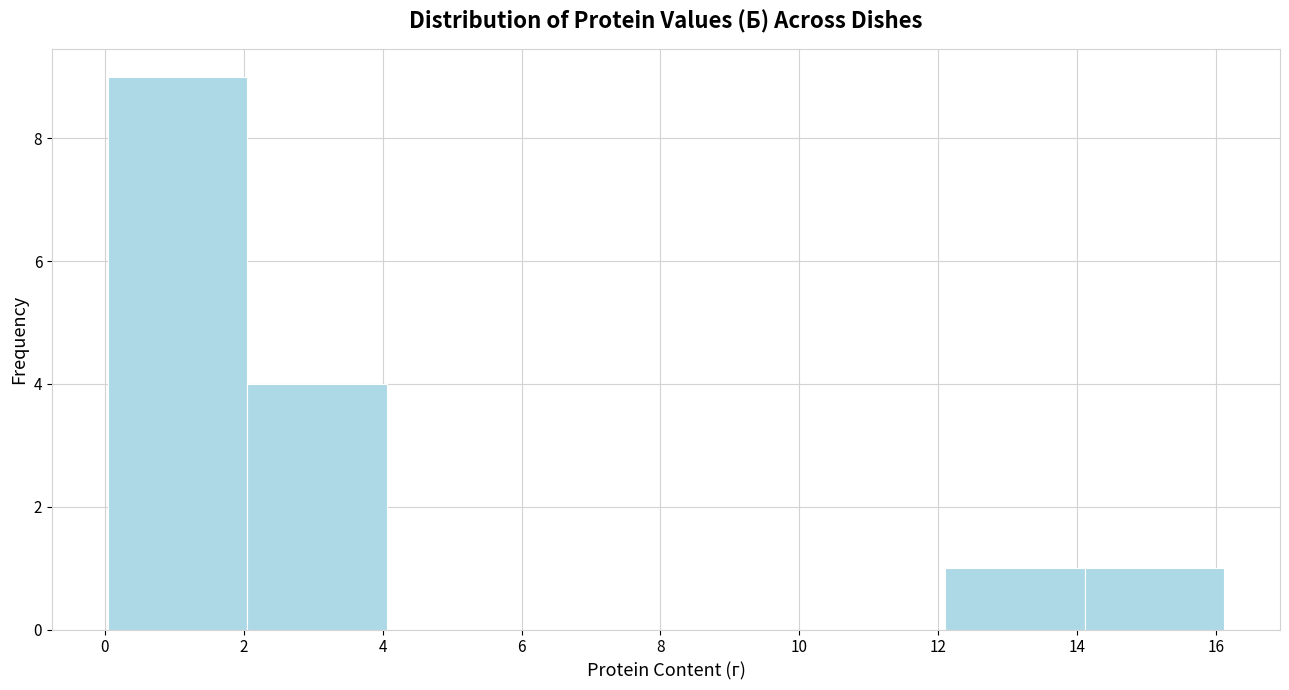

Reading left to right, transcribe this chart: for each bar, give the range it covers on the x-axis and its height. Neither the bar edges nor the heights are printed on the chart, so give them approximately, as read against the axes.

0.0 to 2.0: 9
2.0 to 4.0: 4
4.0 to 6.0: 0
6.0 to 8.0: 0
8.0 to 10.0: 0
10.0 to 12.2: 0
12.2 to 14.2: 1
14.2 to 16.2: 1